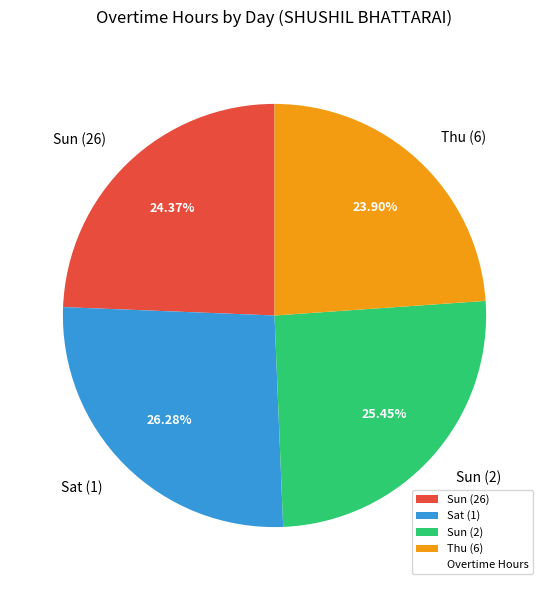

Is Sun (26) the majority of the pie?

No